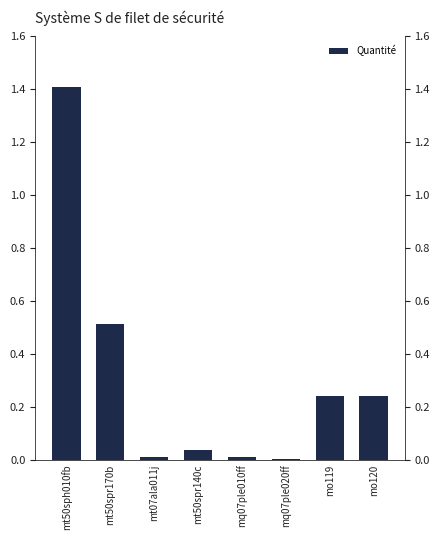

Which category has the highest value across all series?

mt50sph010fb